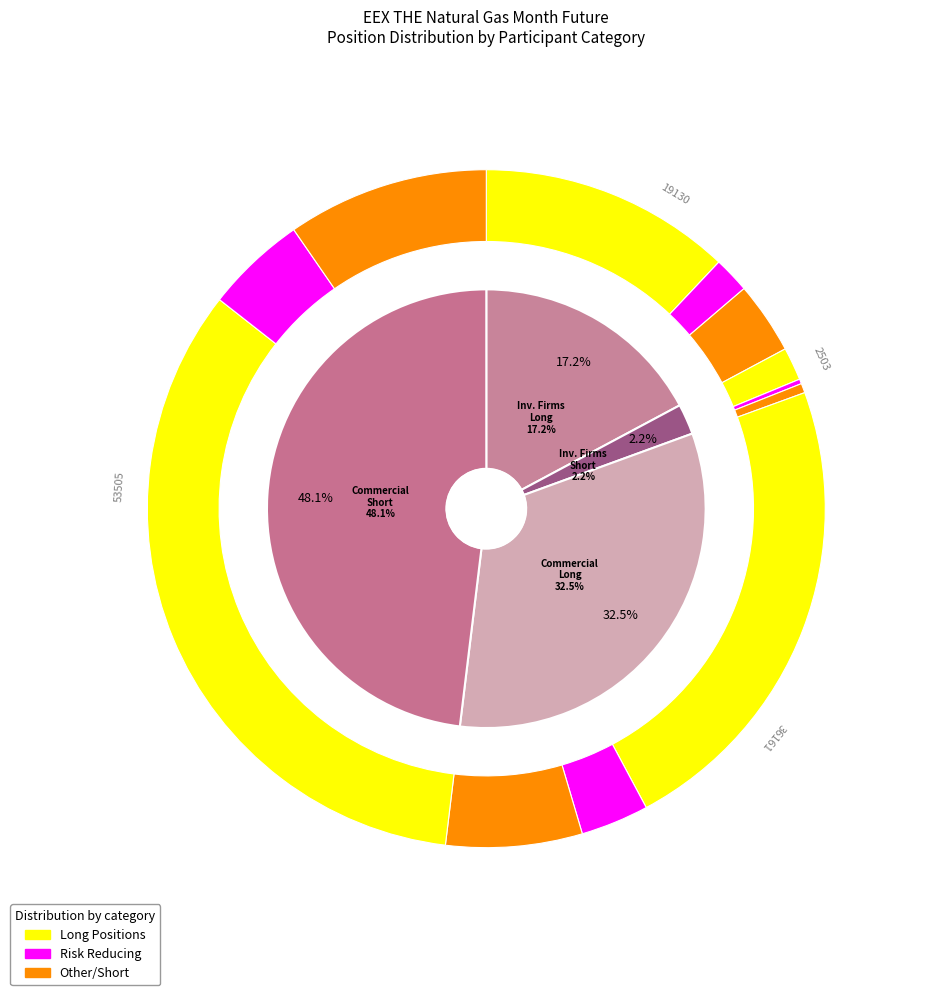

Is it true that Investment Firms Long is 17% of the pie?

True